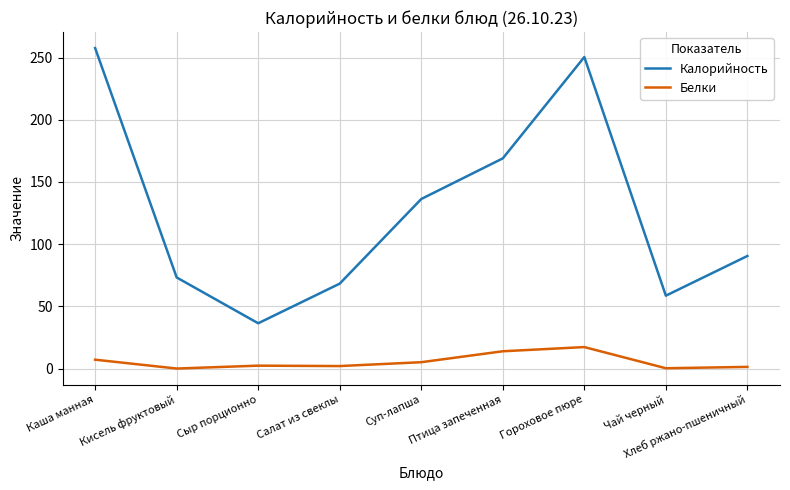

Is the value of Белки at Хлеб ржано-пшеничный greater than the value of Калорийность at Чай черный?

No